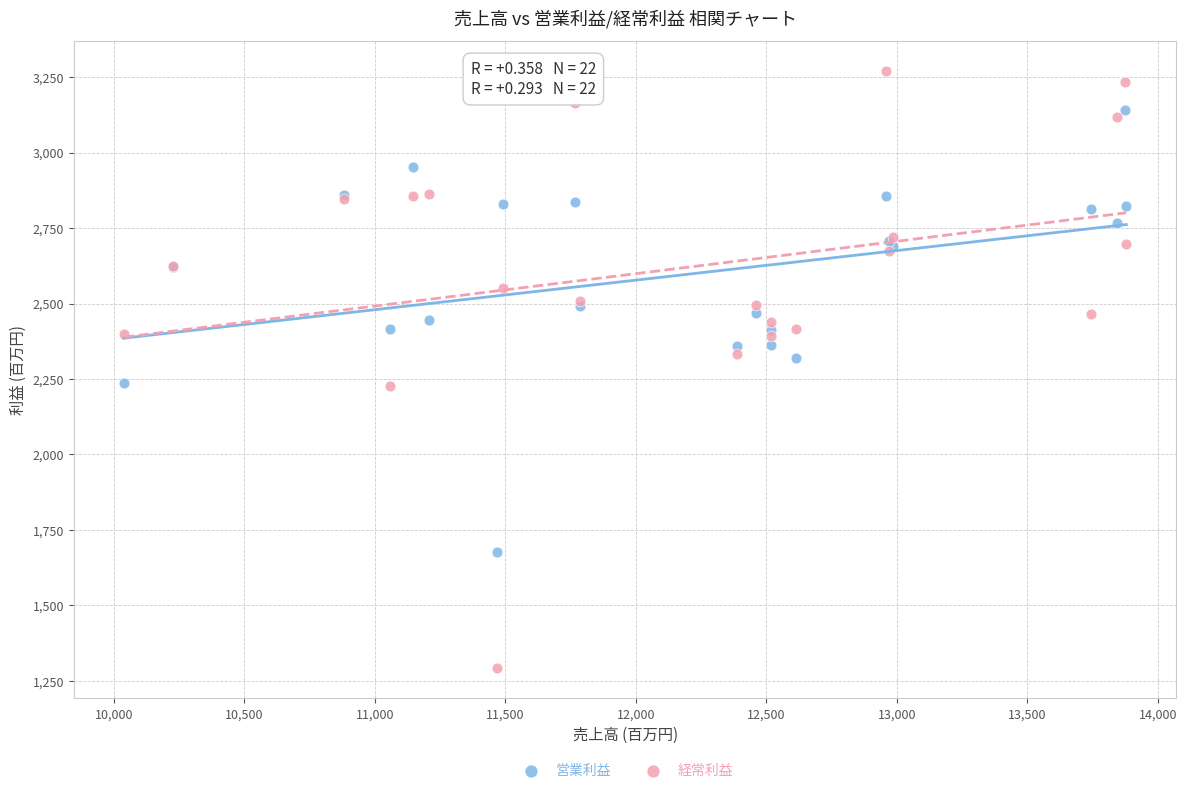

Which series reaches the maximum Y coordinate?

経常利益